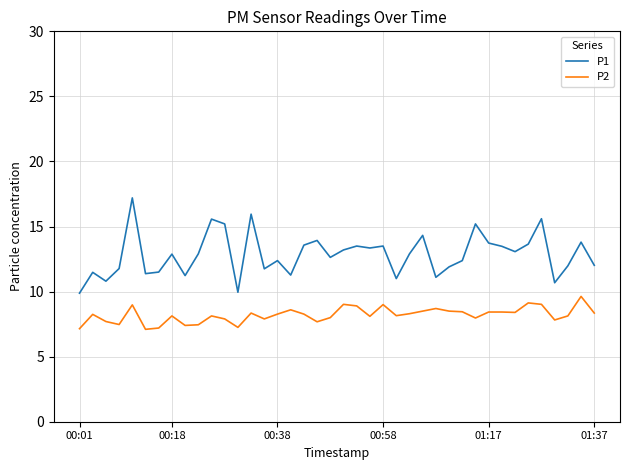

True or false: P2 and P1 intersect in this chart.

False